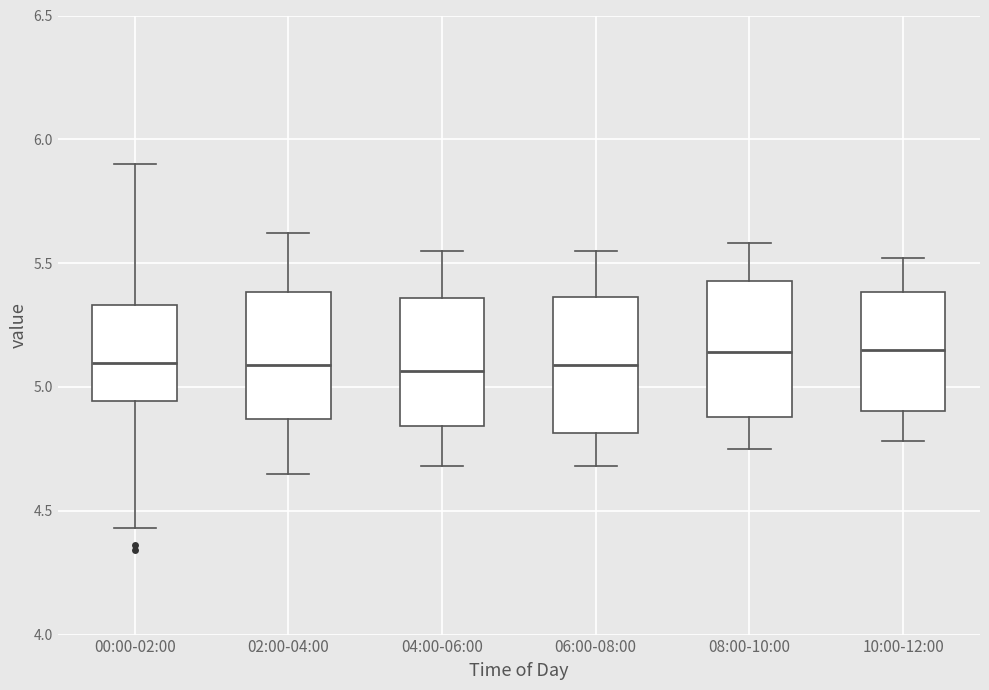

Reading left to right, read every box against the y-axis: the position of its median line, the range the box covers, and the ends of its whiskers. The values are not printed on the chart, so give them approximately, as read against the axis.

00:00-02:00: median 5.10, box 4.95 to 5.35, whiskers 4.45 to 5.90
02:00-04:00: median 5.10, box 4.85 to 5.40, whiskers 4.65 to 5.60
04:00-06:00: median 5.05, box 4.85 to 5.35, whiskers 4.70 to 5.55
06:00-08:00: median 5.10, box 4.80 to 5.35, whiskers 4.70 to 5.55
08:00-10:00: median 5.15, box 4.90 to 5.45, whiskers 4.75 to 5.60
10:00-12:00: median 5.15, box 4.90 to 5.40, whiskers 4.80 to 5.50